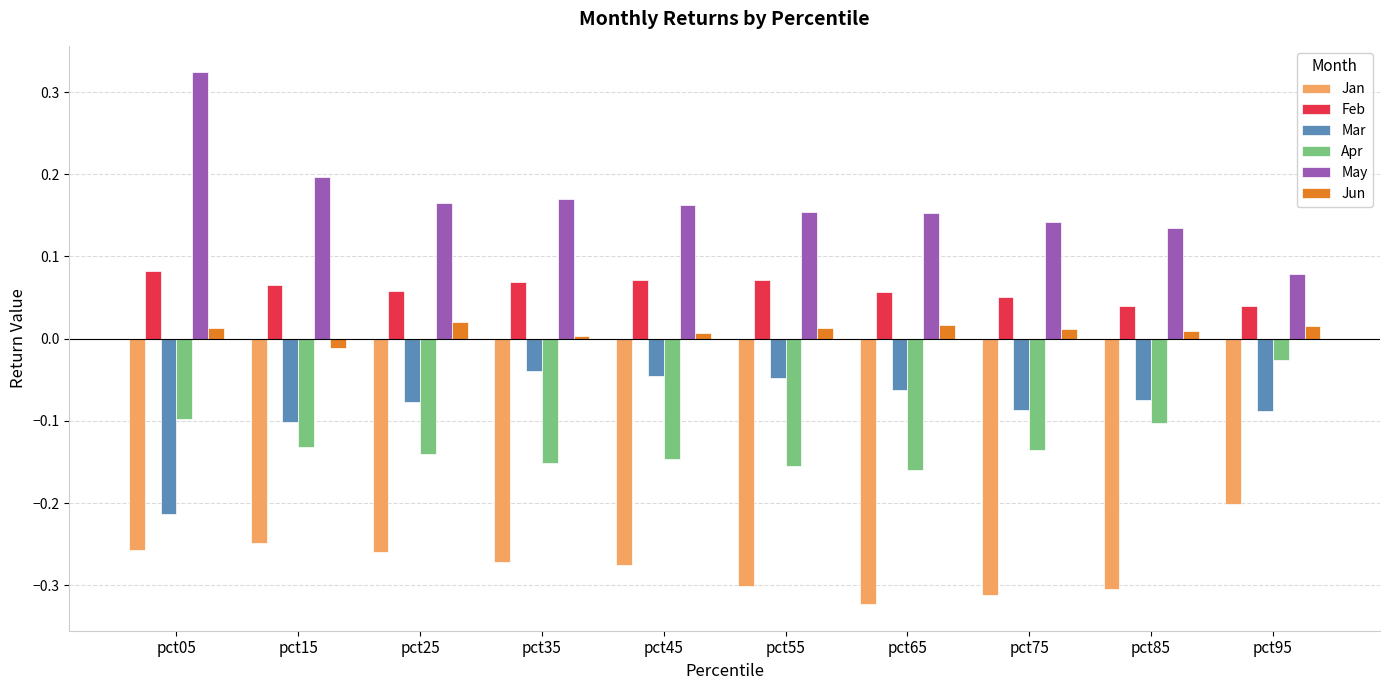

Which category has the highest value in the Jan series?

pct95